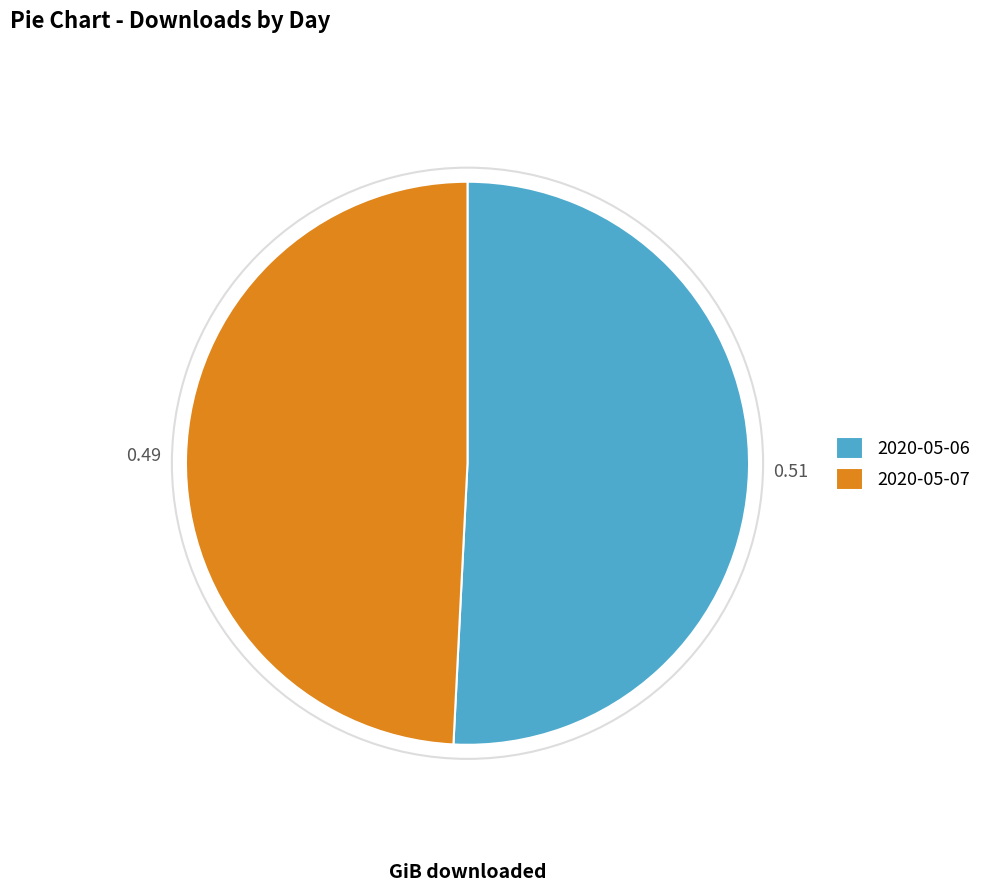

Is the sum of 2020-05-07 and 2020-05-06 greater than half?

Yes